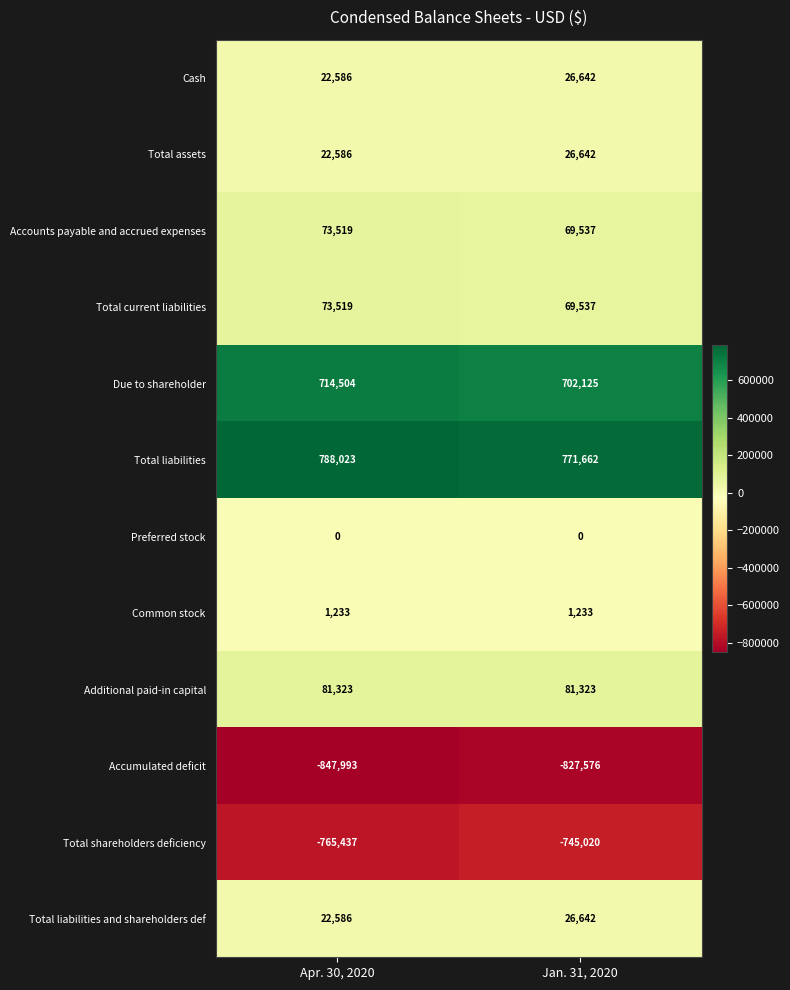

What is the difference between the highest and lowest values at Apr. 30, 2020?

1636016